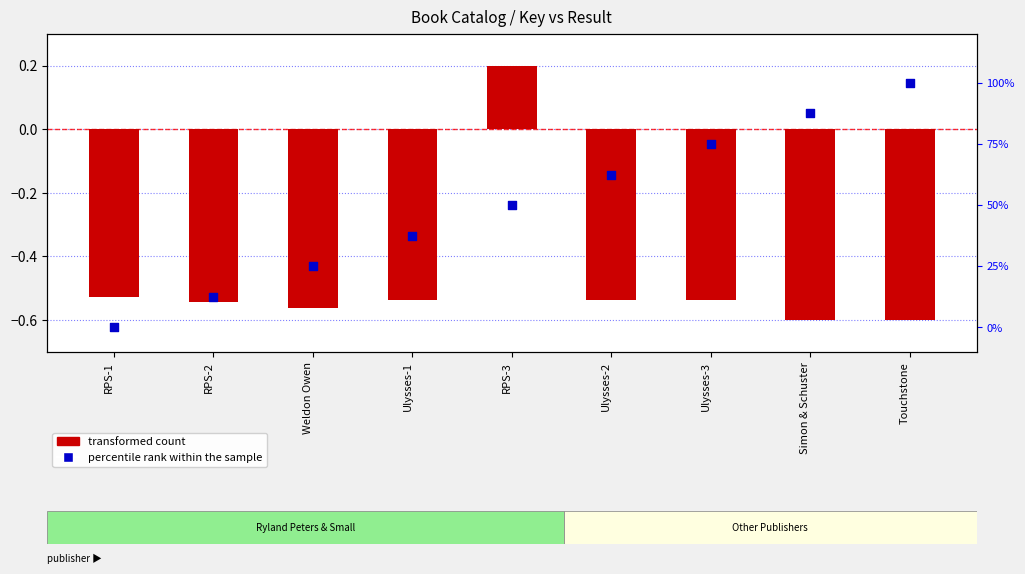

Which series has the largest total across all categories?

percentile rank within the sample